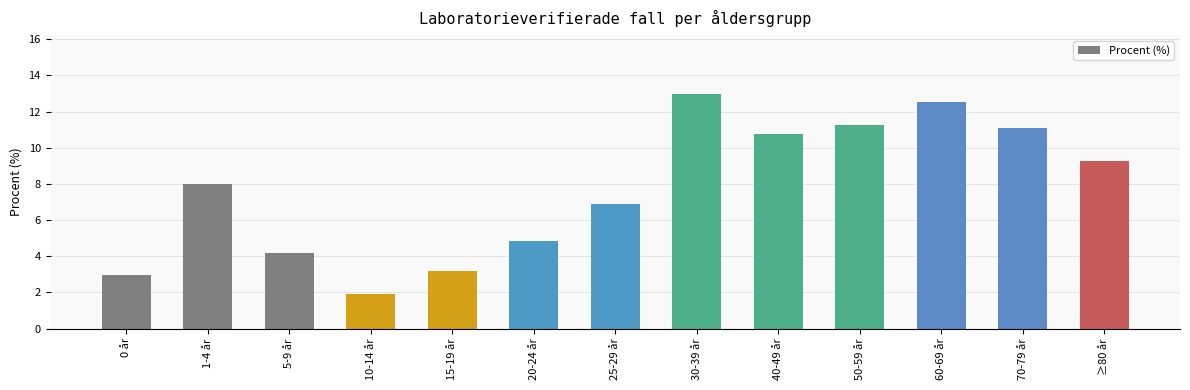

Count the number of values greater than 7.

7